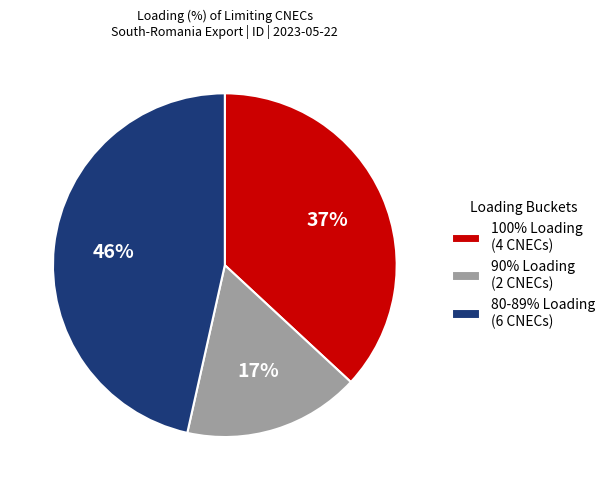

Is there any slice that represents more than half of the pie?

No